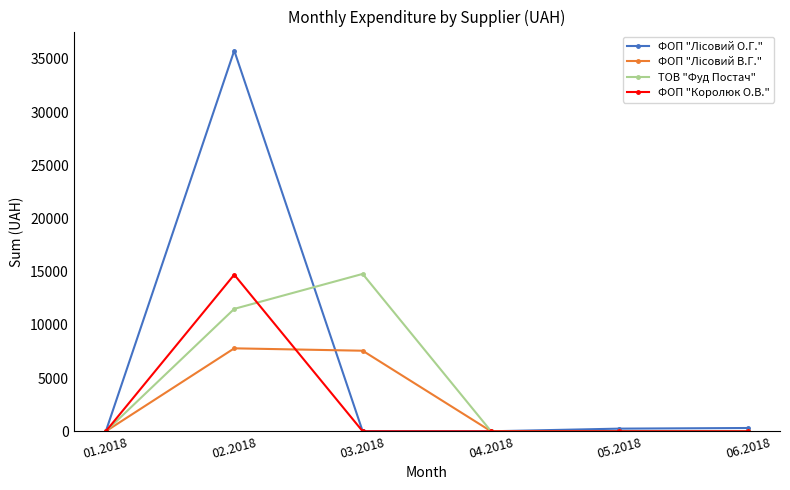

True or false: ФОП "Королюк О.В." has more than 2 interior local peaks.

False